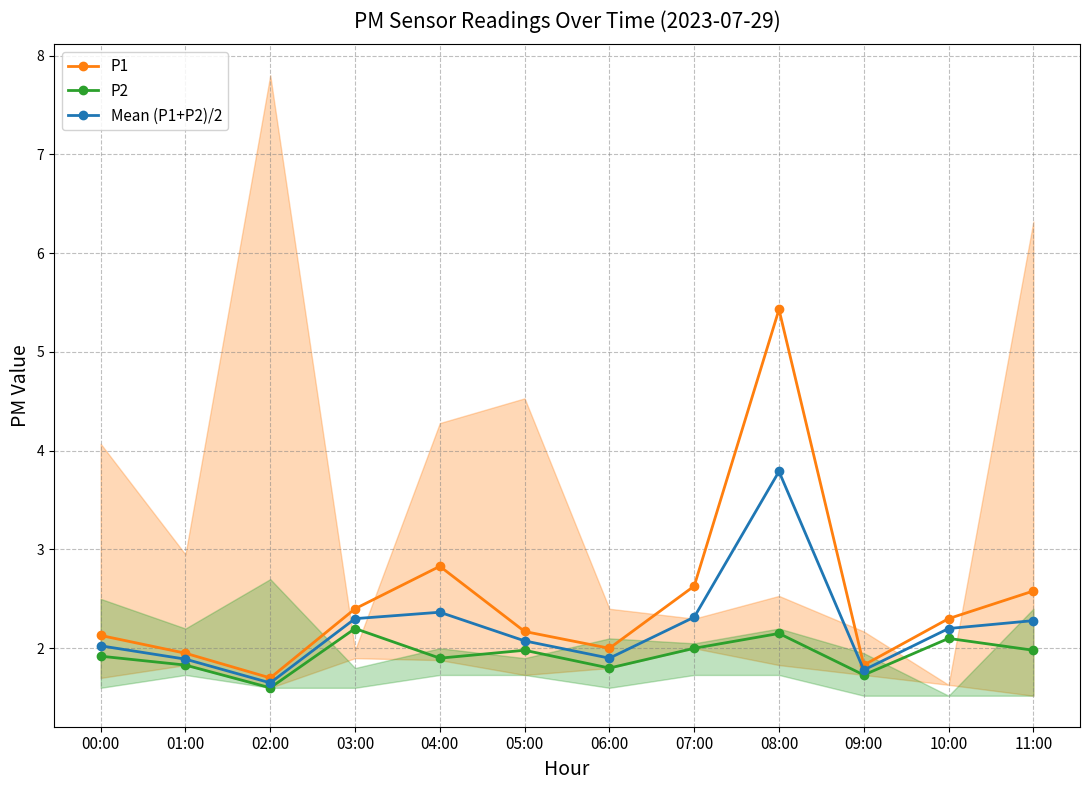

True or false: P1 and Mean (P1+P2)/2 intersect in this chart.

False